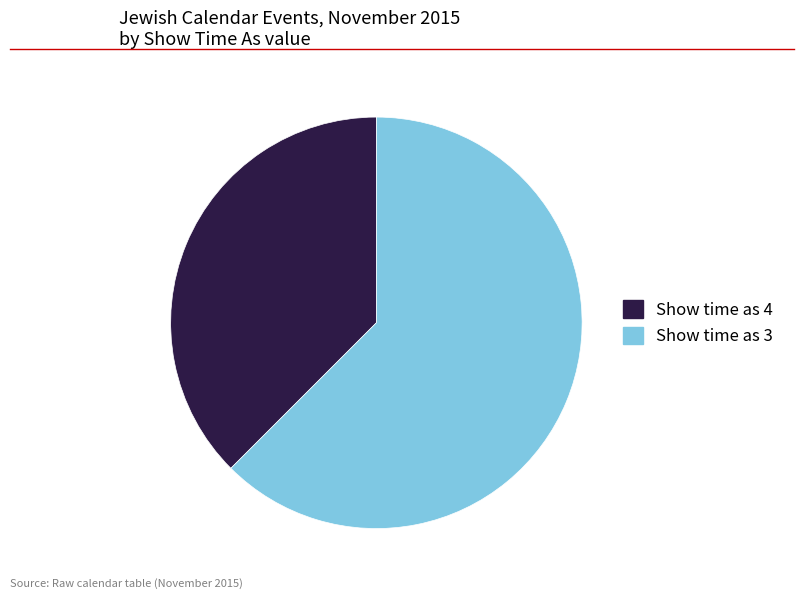

Which slice represents more than half of the pie?

Show time as 3